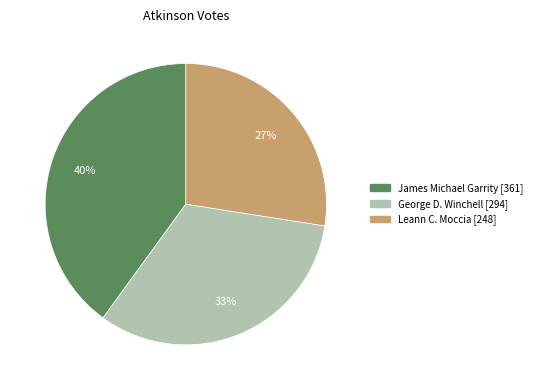

To the nearest percent, what is the average slice percentage?

33%